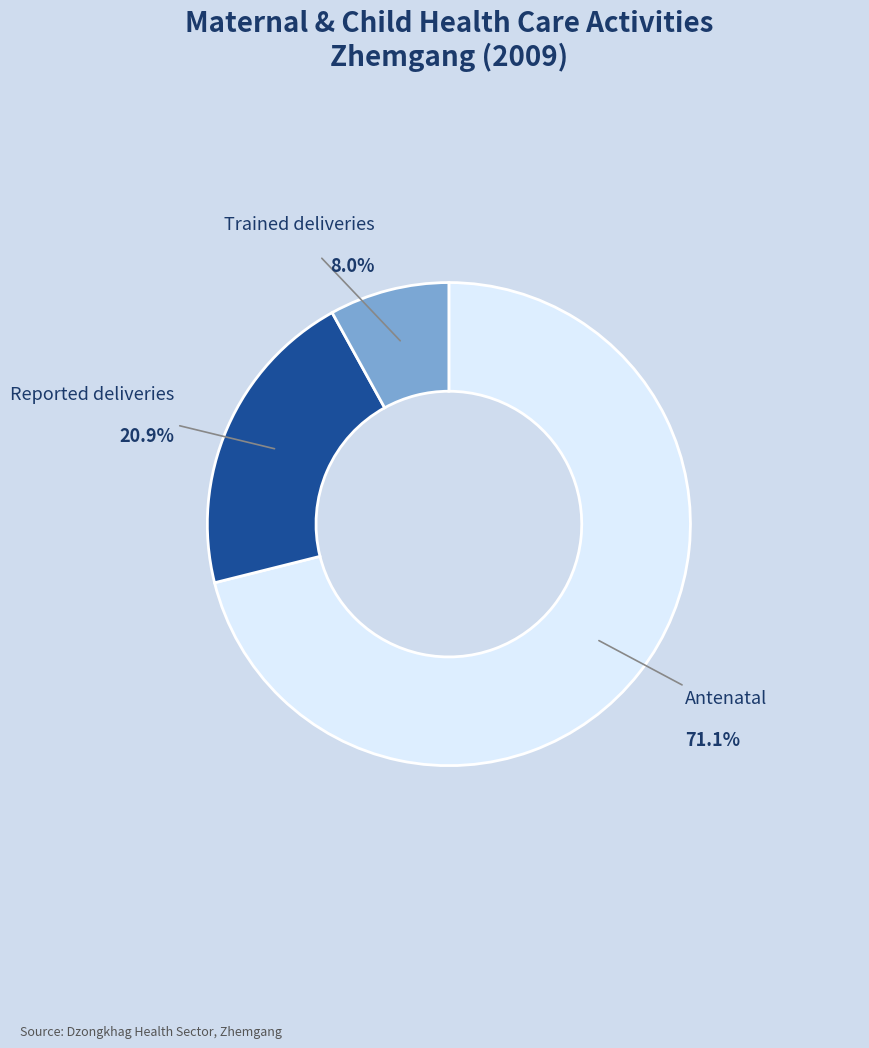

Which category has the smallest portion of the pie?

Trained deliveries